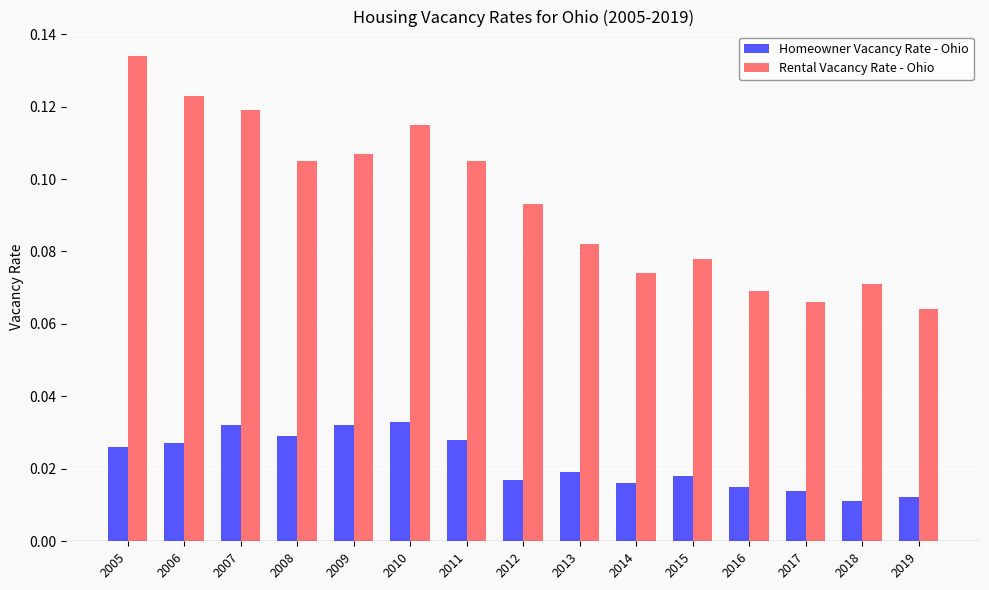

List the series in order of their peak value, highest first.

Rental Vacancy Rate - Ohio, Homeowner Vacancy Rate - Ohio